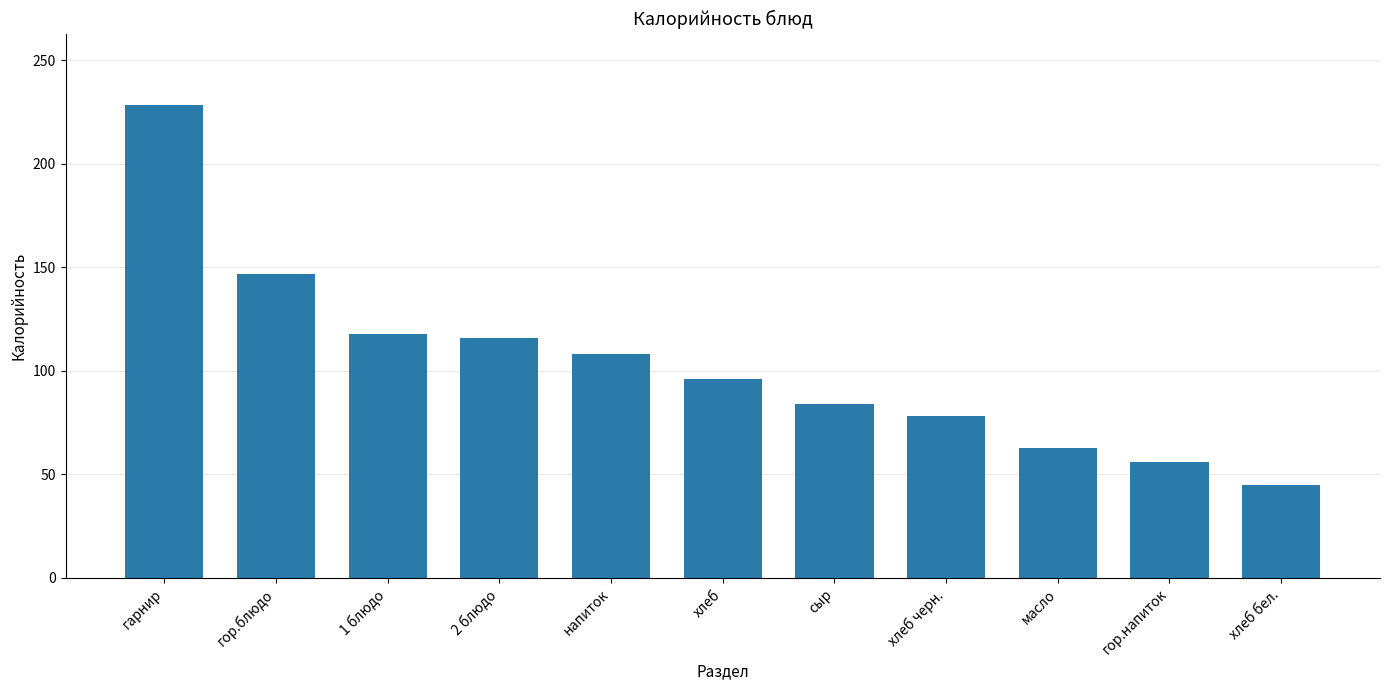

At which category does the chart reach its peak across all series?

гарнир